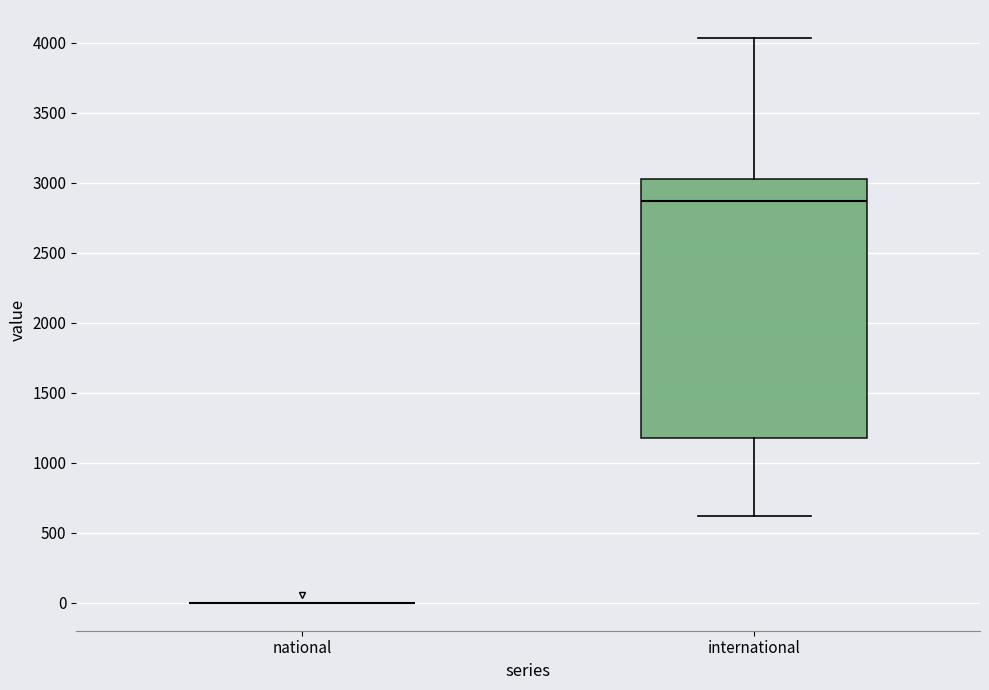

Reading left to right, read every box against the y-axis: the position of its median line, the range the box covers, and the ends of its whiskers. The values are not printed on the chart, so give them approximately, as read against the axis.

national: box collapsed to a line at 0, whiskers 0 to 0
international: median 2850, box 1200 to 3000, whiskers 600 to 4050